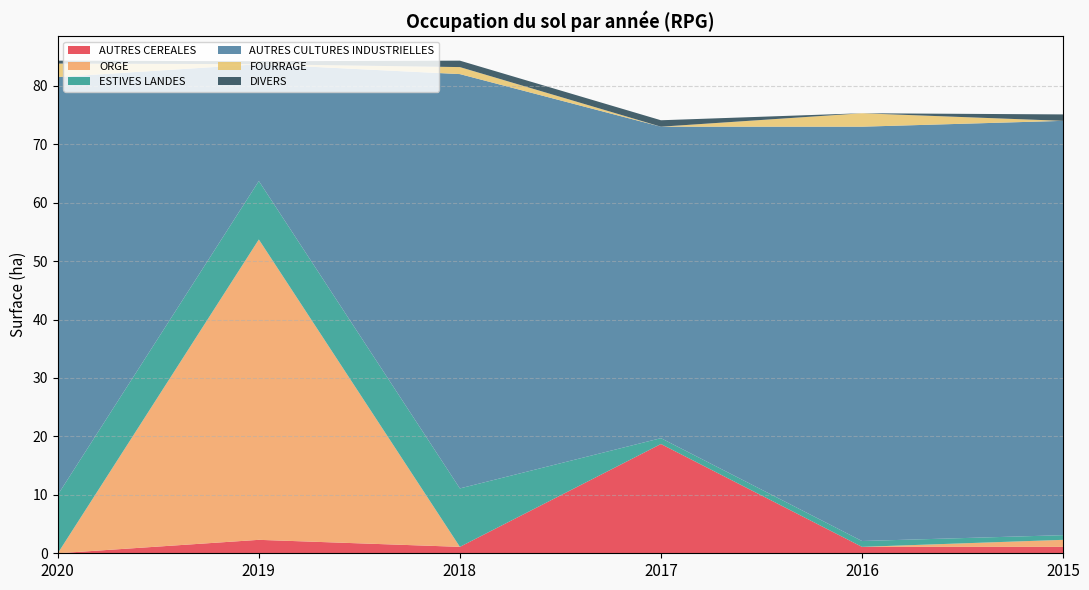

Reading right to left, extract all data points from this chart.

AUTRES CEREALES: 1.1	1.1	18.7	1.1	2.3	0.0
ORGE: 1.2	0.0	0.0	0.0	51.4	0.0
ESTIVES LANDES: 0.8	1.0	1.0	10.0	10.0	10.0
AUTRES CULTURES INDUSTRIELLES: 70.9	70.9	53.3	70.9	20.0	71.5
FOURRAGE: 0.0	2.3	0.0	1.2	0.0	2.3
DIVERS: 1.1	0.0	1.1	1.1	0.5	0.5